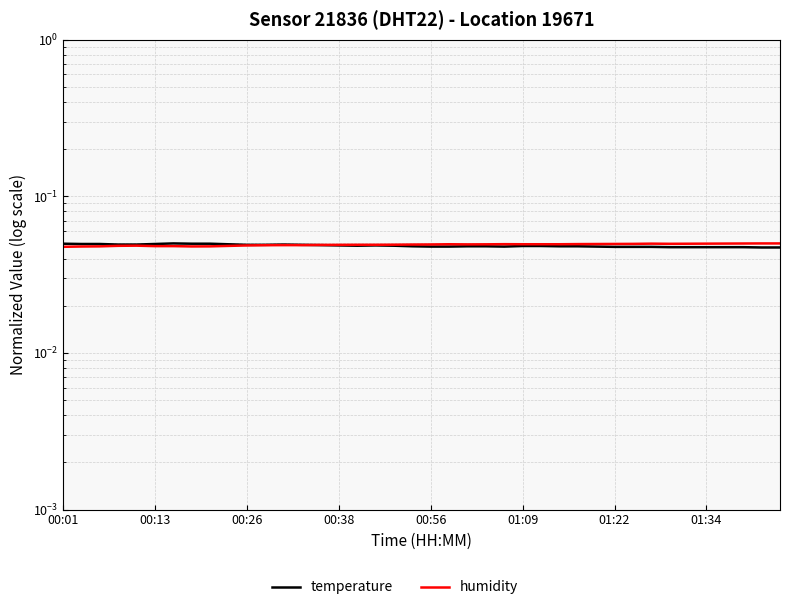

True or false: temperature has more than 0 interior local peaks.

True